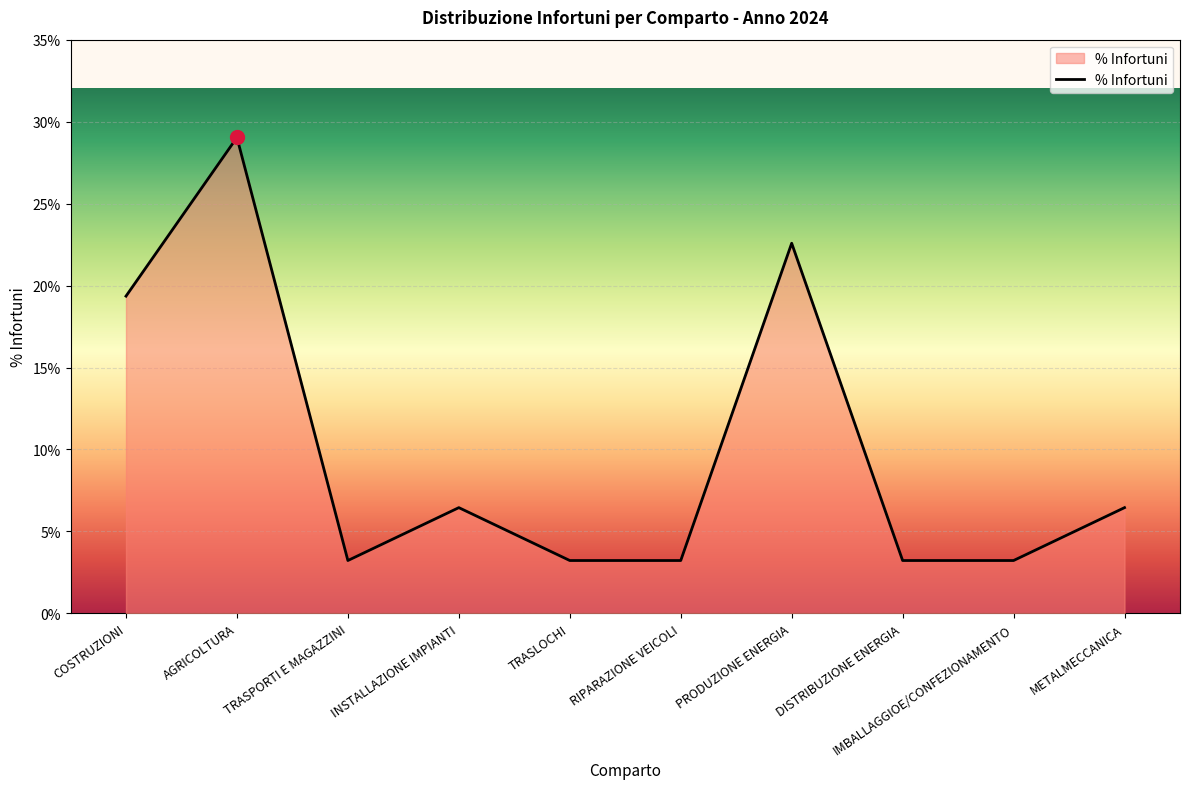

What position from the left is TRASLOCHI?

5